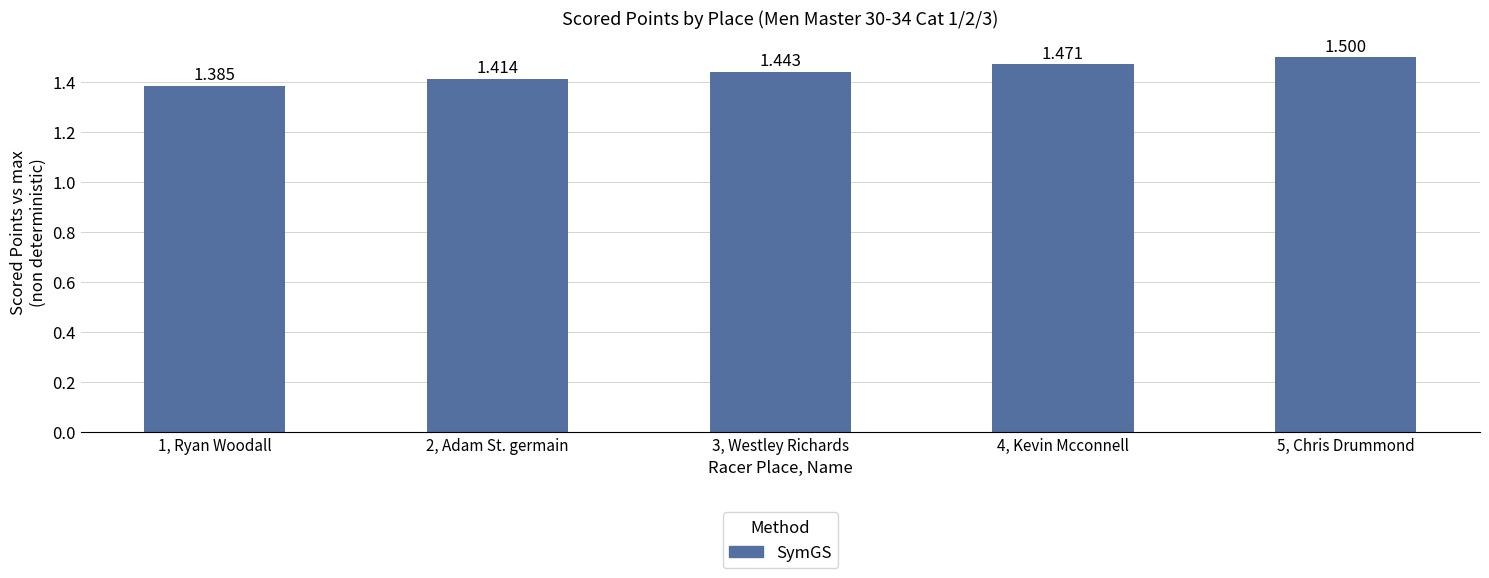

Reading left to right, what are all the values shown in this chart?

1, Ryan Woodall=1.4	2, Adam St. germain=1.4	3, Westley Richards=1.4	4, Kevin Mcconnell=1.5	5, Chris Drummond=1.5